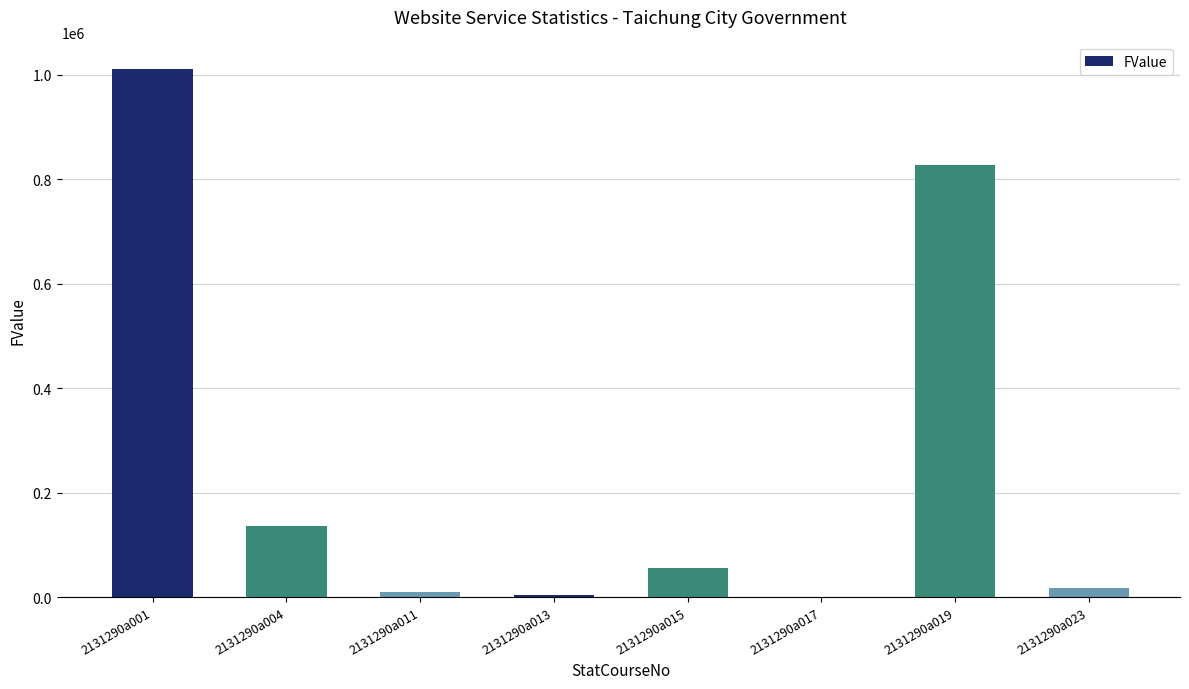

What is the change in value from 2131290a015 to 2131290a019?

+770529